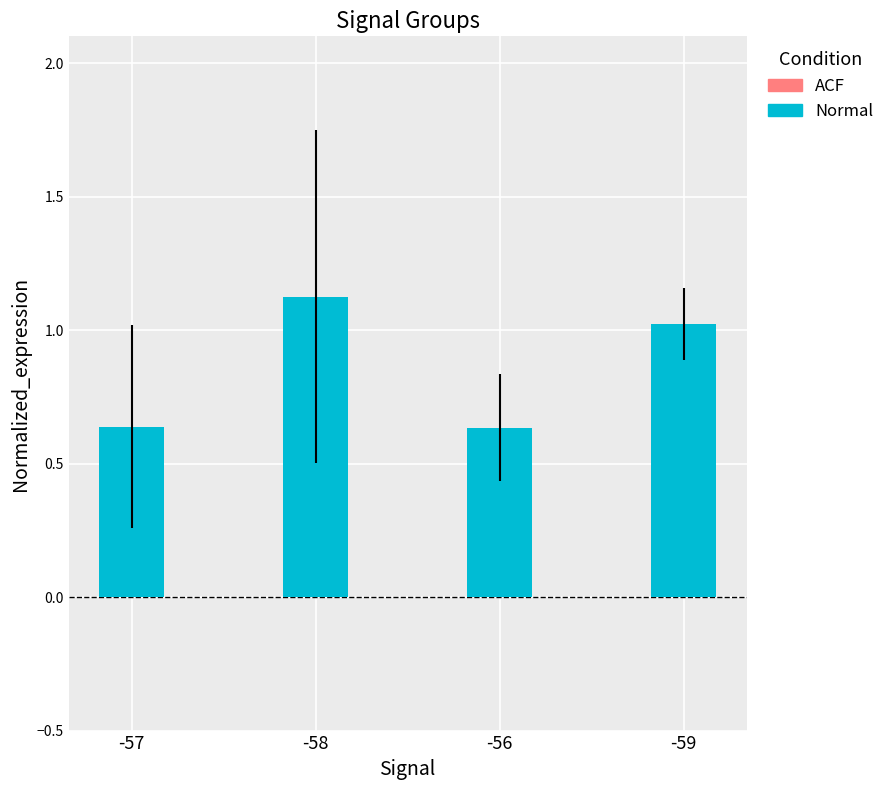

What is the maximum value shown in the chart?

1.1